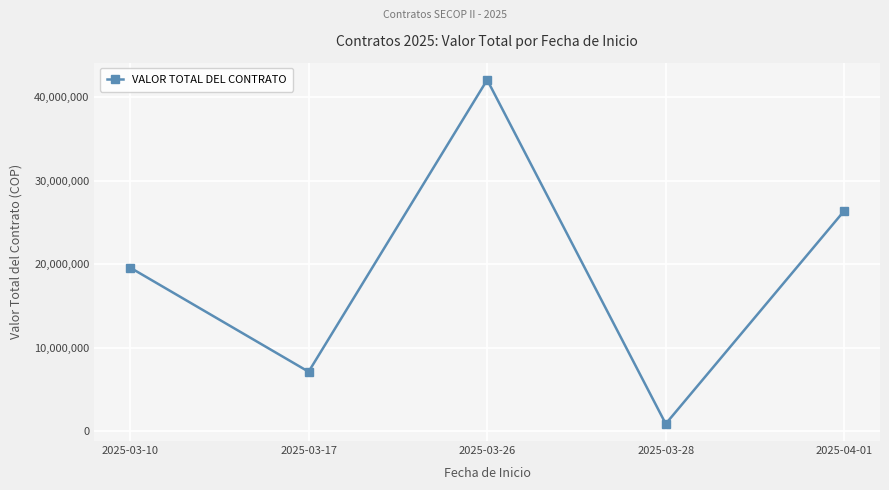

How many lines are shown in the chart?

1